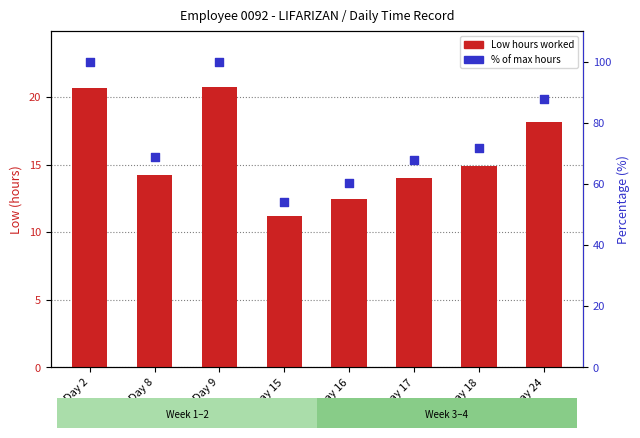

Is the value of % of max hours at Day 17 greater than the value of Low hours worked at Day 18?

Yes